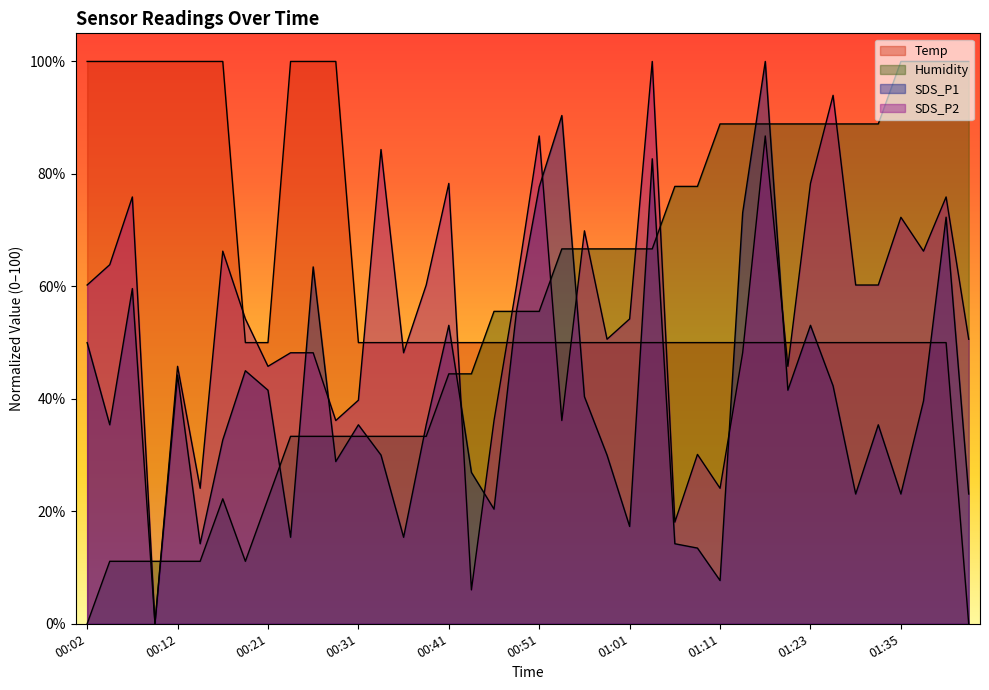

Where is Temp nearest to the value 50?

00:19